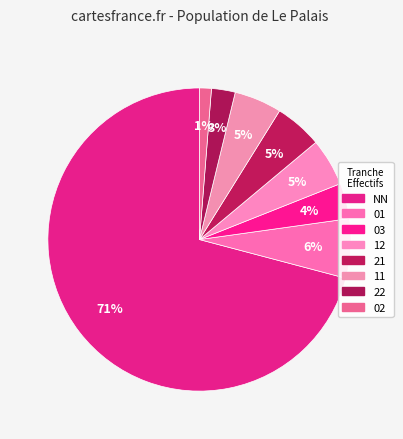

How many slices are in this pie chart?

8